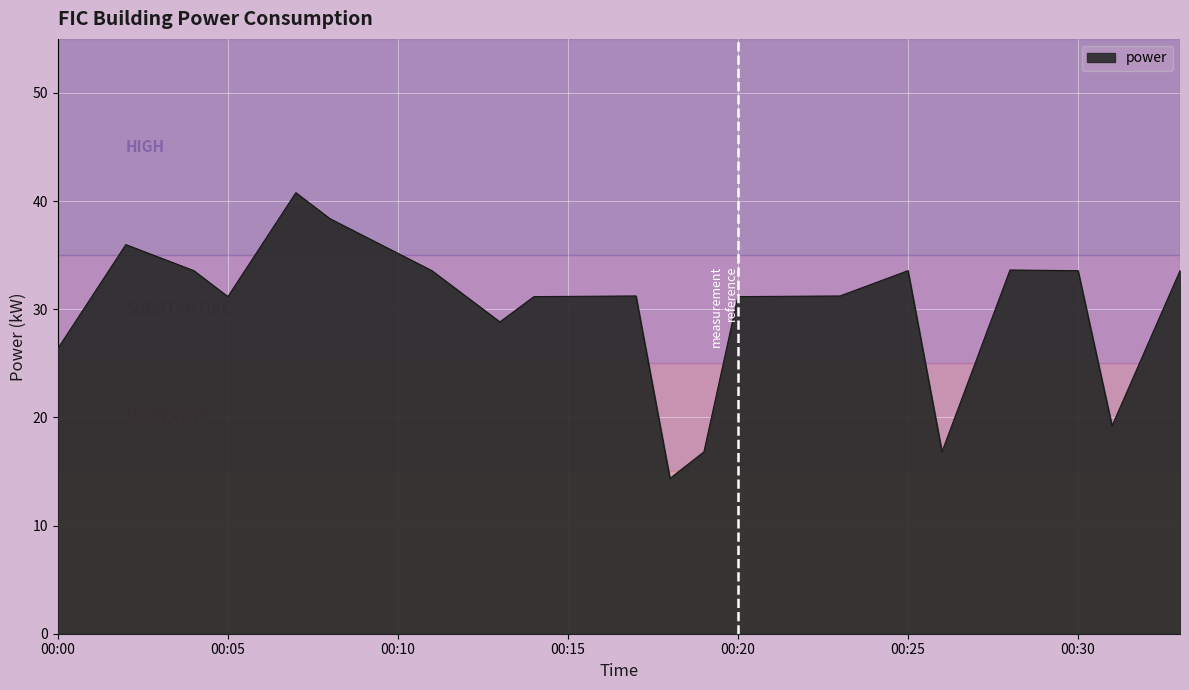

What is the smallest value displayed?

14.4